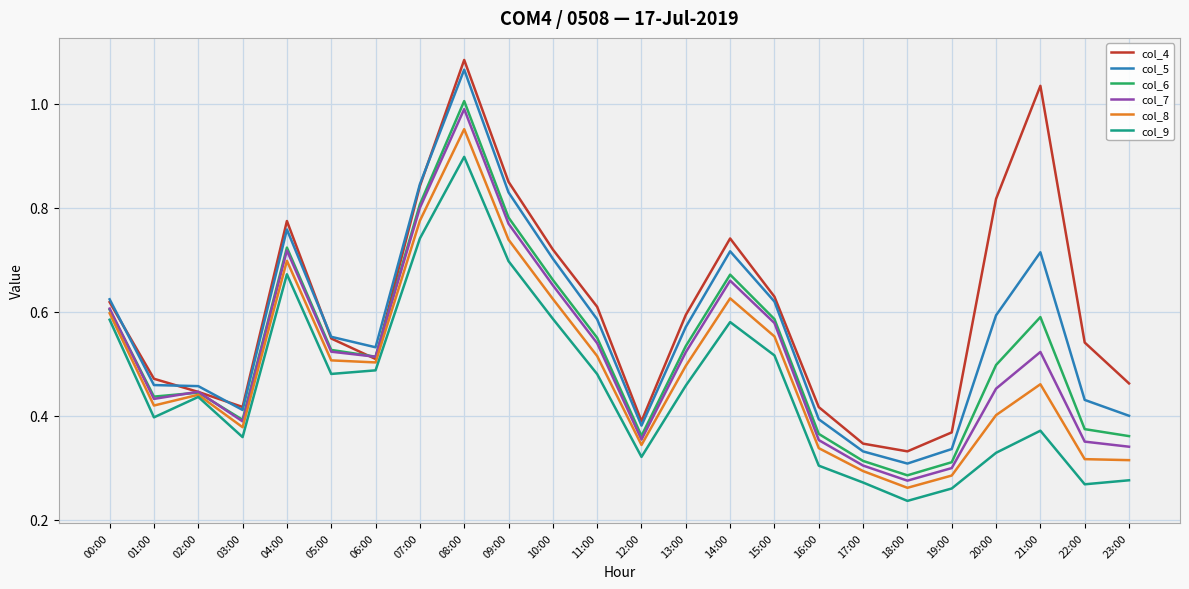

Which label corresponds to the largest value in the chart?

08:00